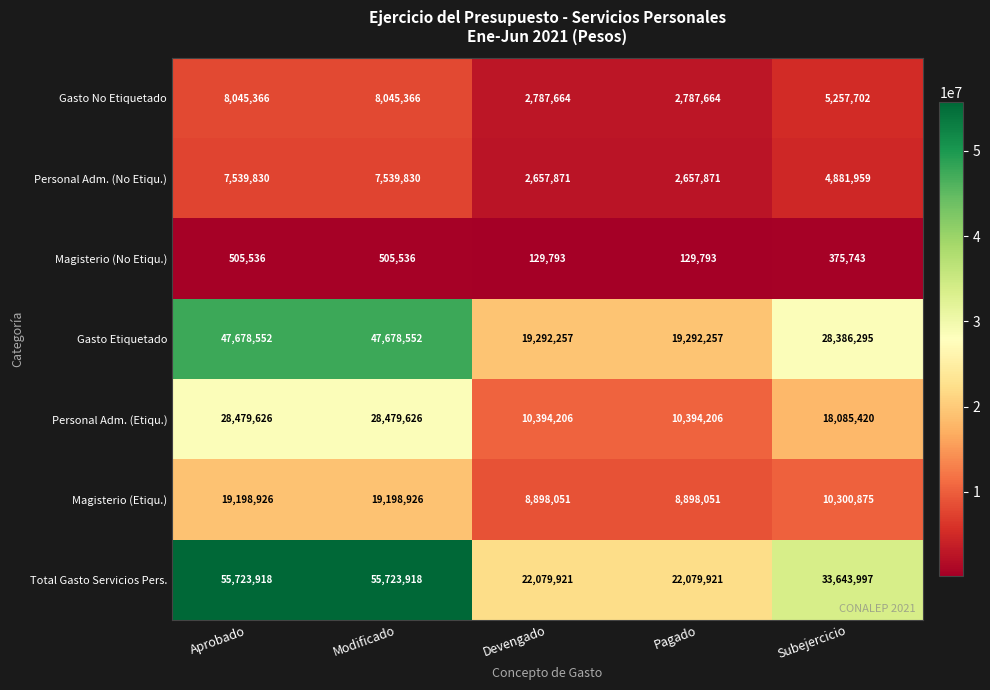

What is the maximum value shown in the chart?

55723918